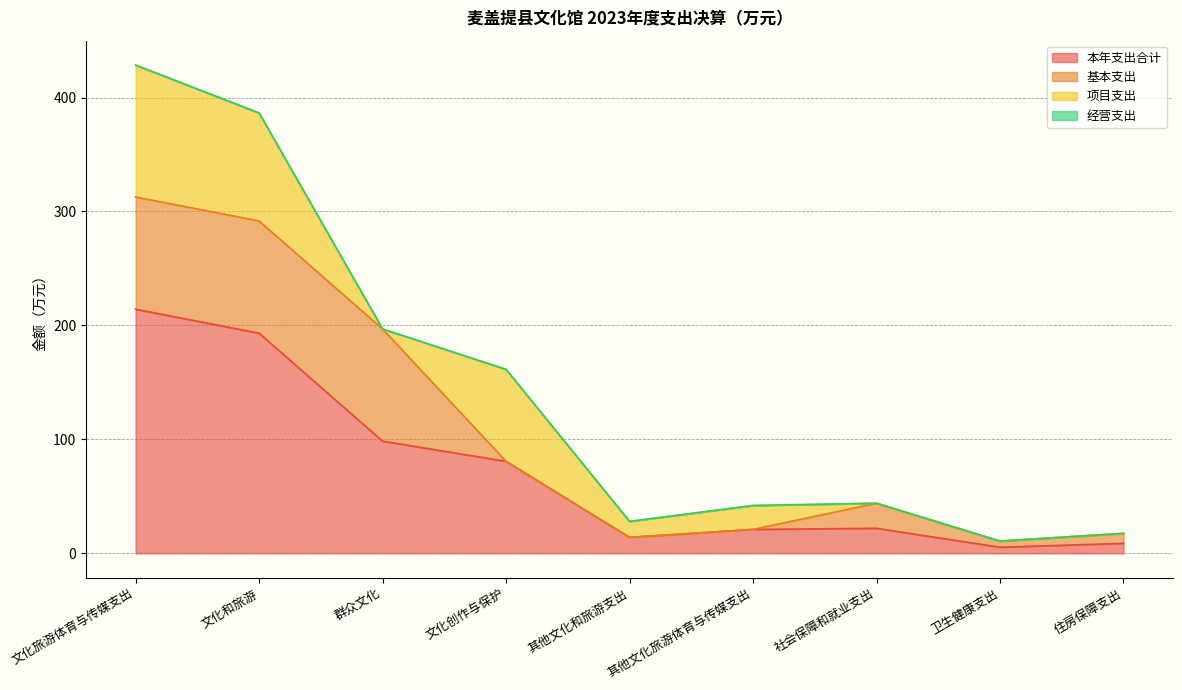

What are all the series names shown in the legend?

本年支出合计, 基本支出, 项目支出, 经营支出